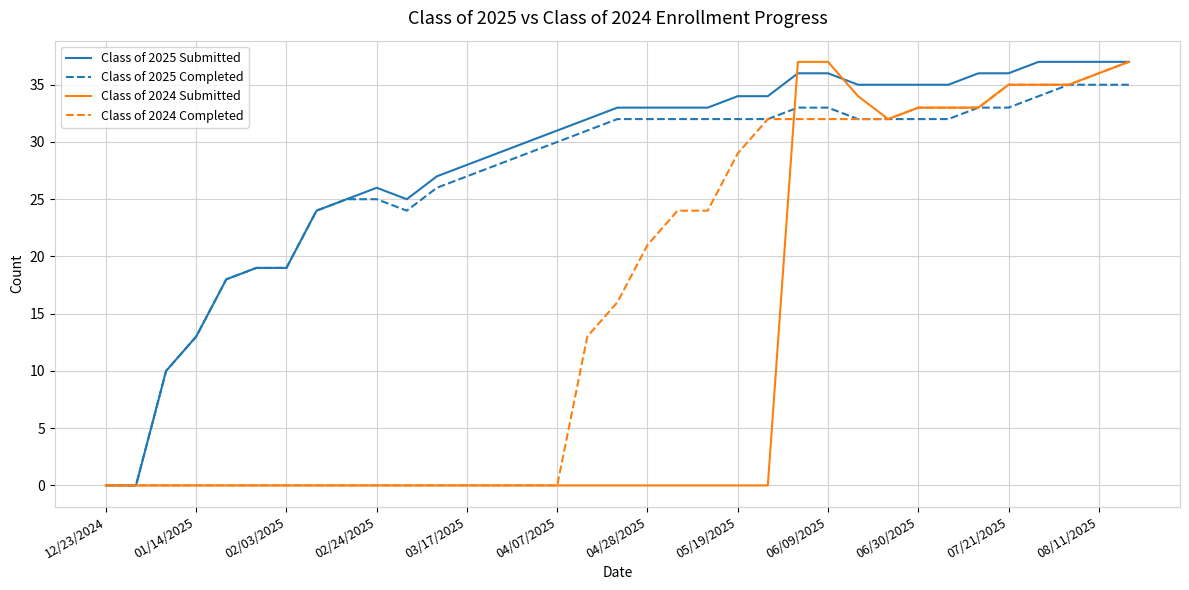

What is the maximum value for Class of 2024 Submitted?

37